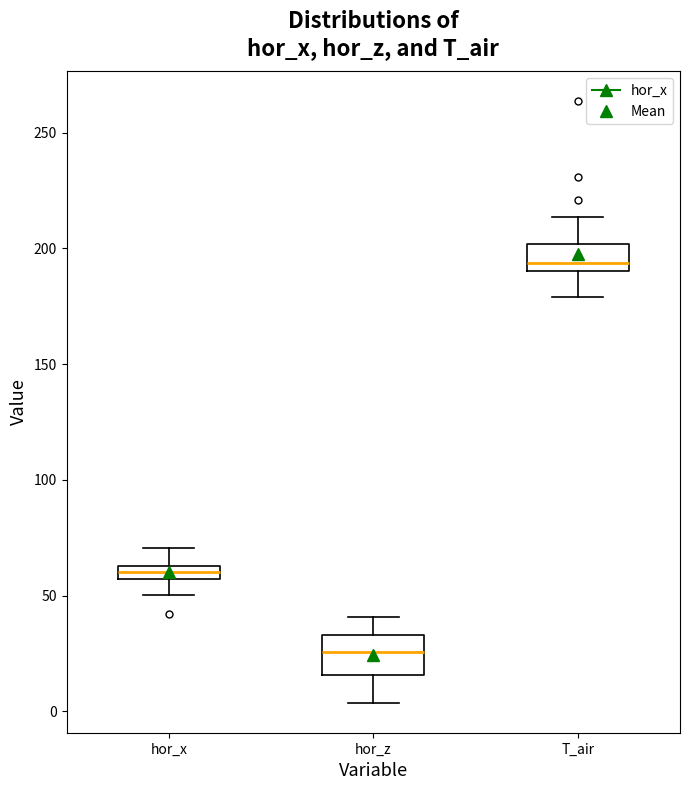

Which box is the tallest, from its lower edge to its upper edge?

hor_z